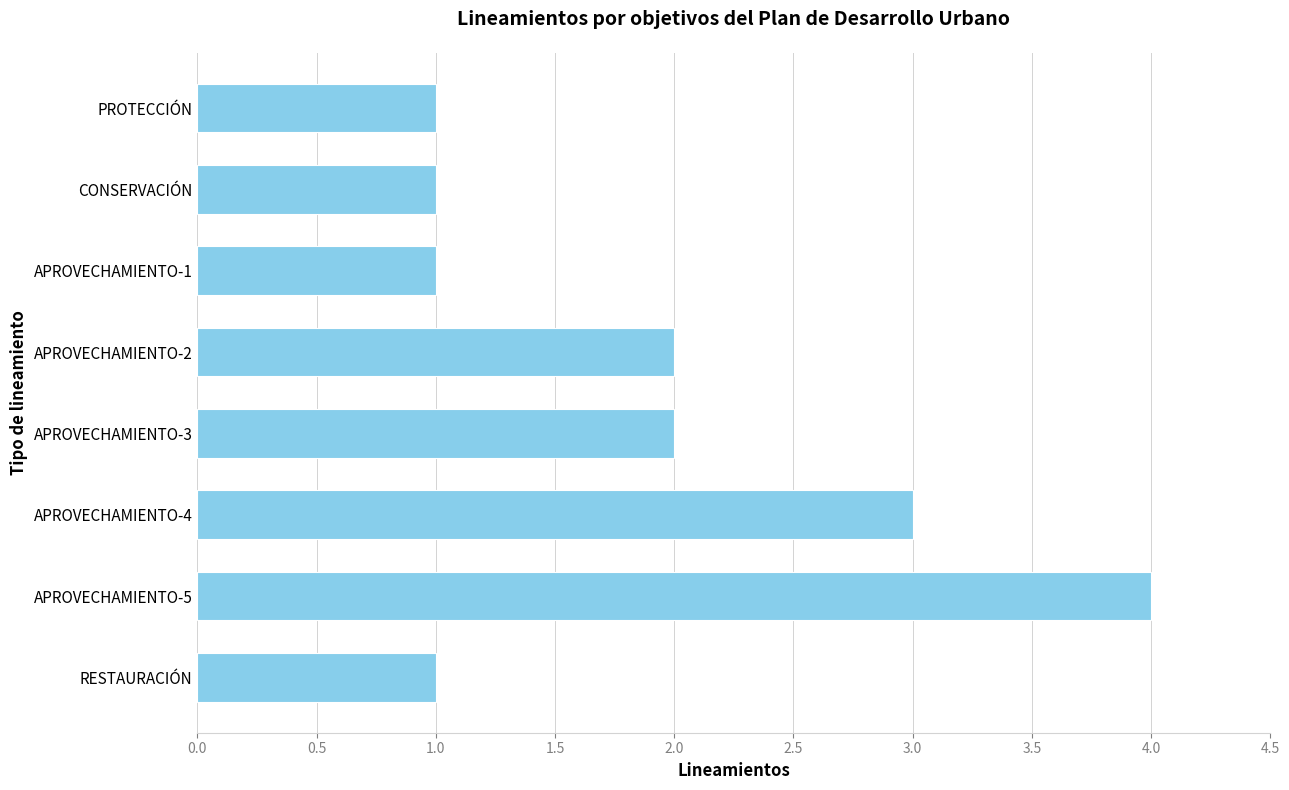

The value at CONSERVACIÓN is 1. True or false?

True